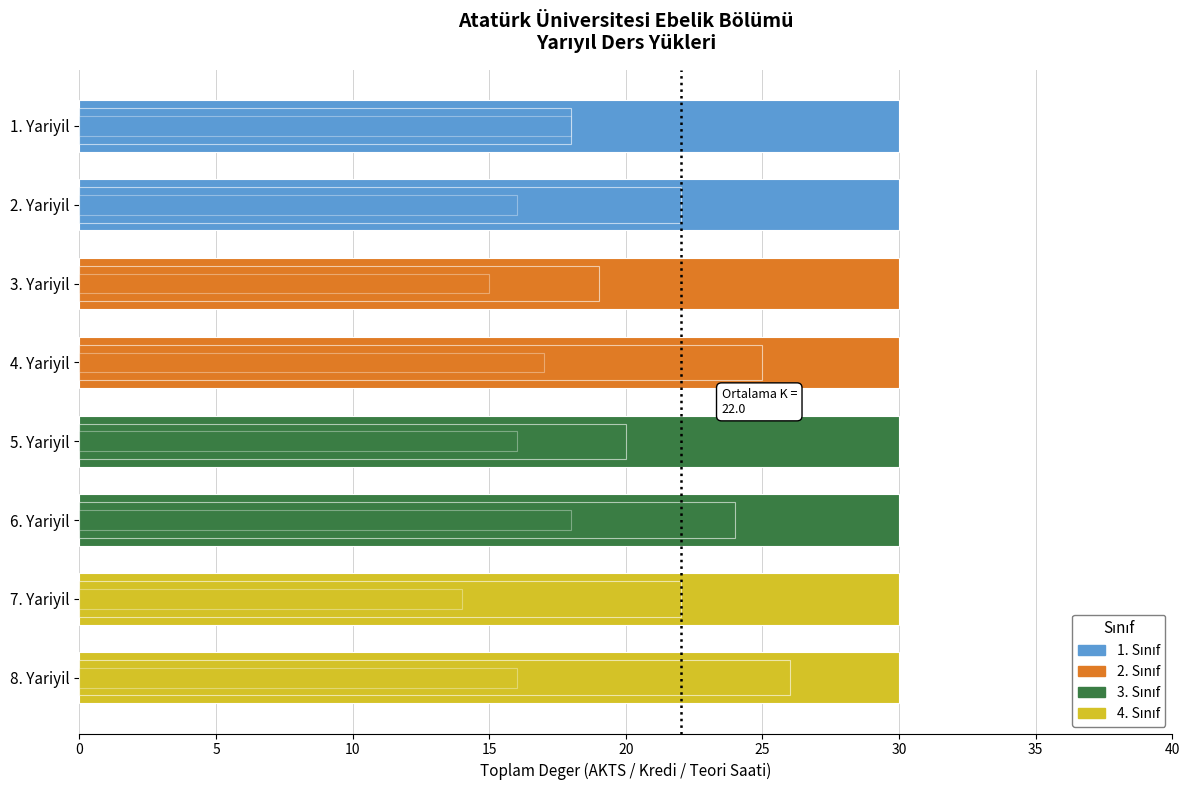

Count the number of categories in the chart.

8